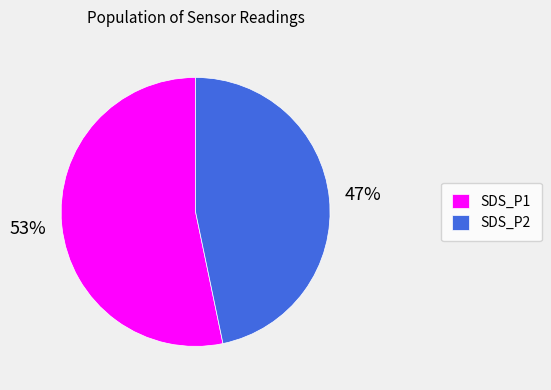

To the nearest percent, what is the average slice percentage?

50%